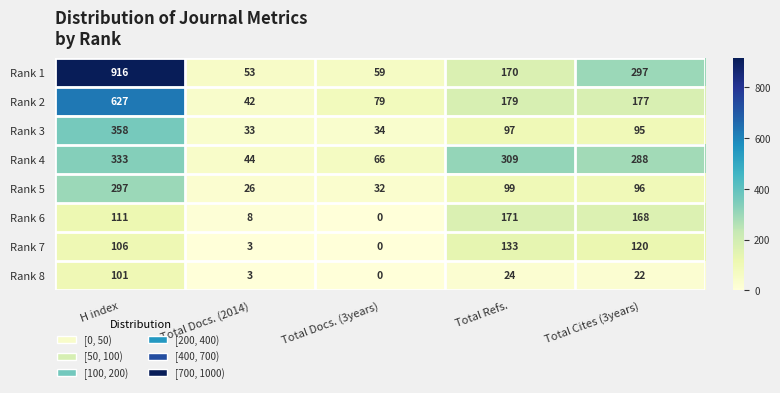

The Rank 4 series shows 169 at Total Cites (3years). True or false?

False